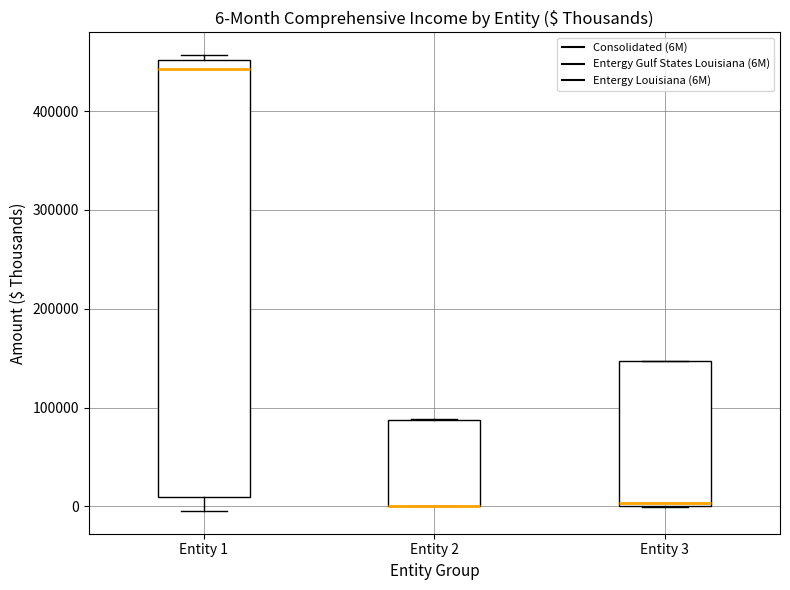

Comparing the boxes themselves (not the whiskers), which one is the tallest?

Entity 1